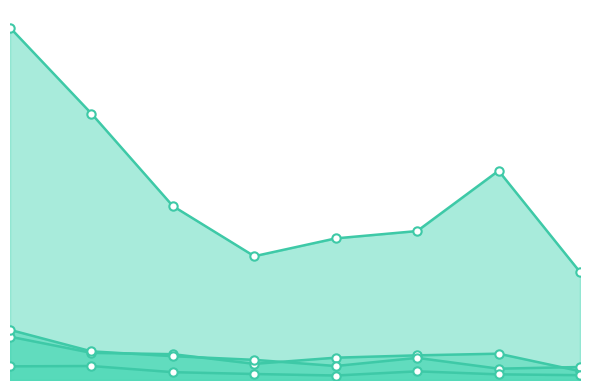

Reading right to left, what are all the values shown in this chart?

Total Docs. (2004): 8=29	7=34	6=52	5=27	4=36	3=47	2=84	1=82
Total Docs. (3years): 8=78	7=68	6=133	5=84	4=121	3=143	2=172	1=301
Total Refs.: 8=648	7=1256	6=894	5=850	4=743	3=1044	2=1599	1=2115
Total Cites (3years): 8=53	7=158	6=148	5=134	4=97	3=155	2=163	1=260